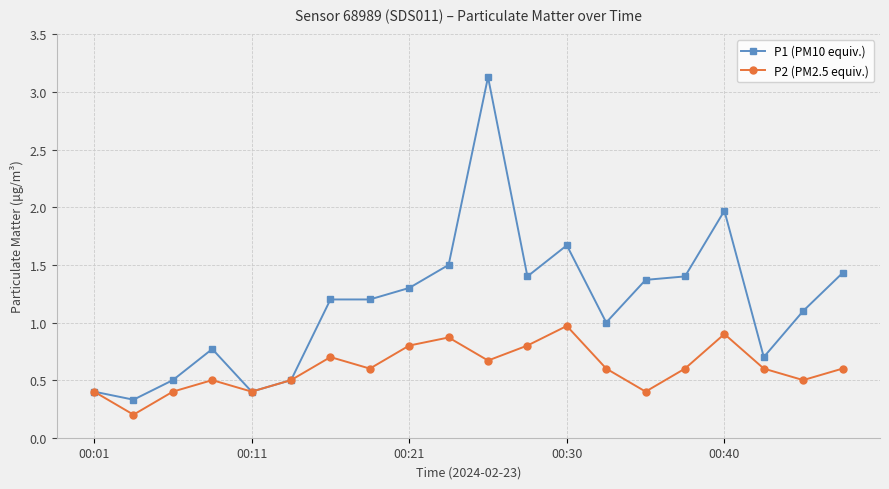

What is the greatest value displayed?

3.1